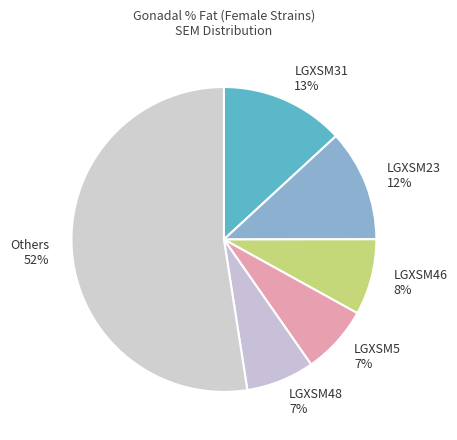

Which has a higher value, LGXSM5 7% or LGXSM23 12%?

LGXSM23 12%